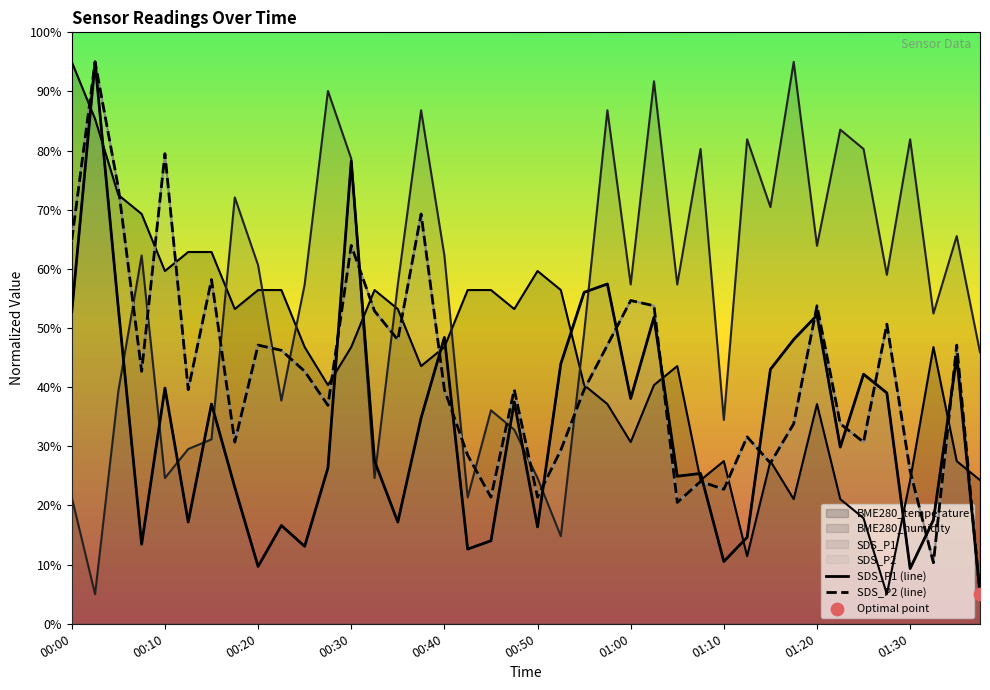

Which series has the largest total across all categories?

SDS_P2 (line)